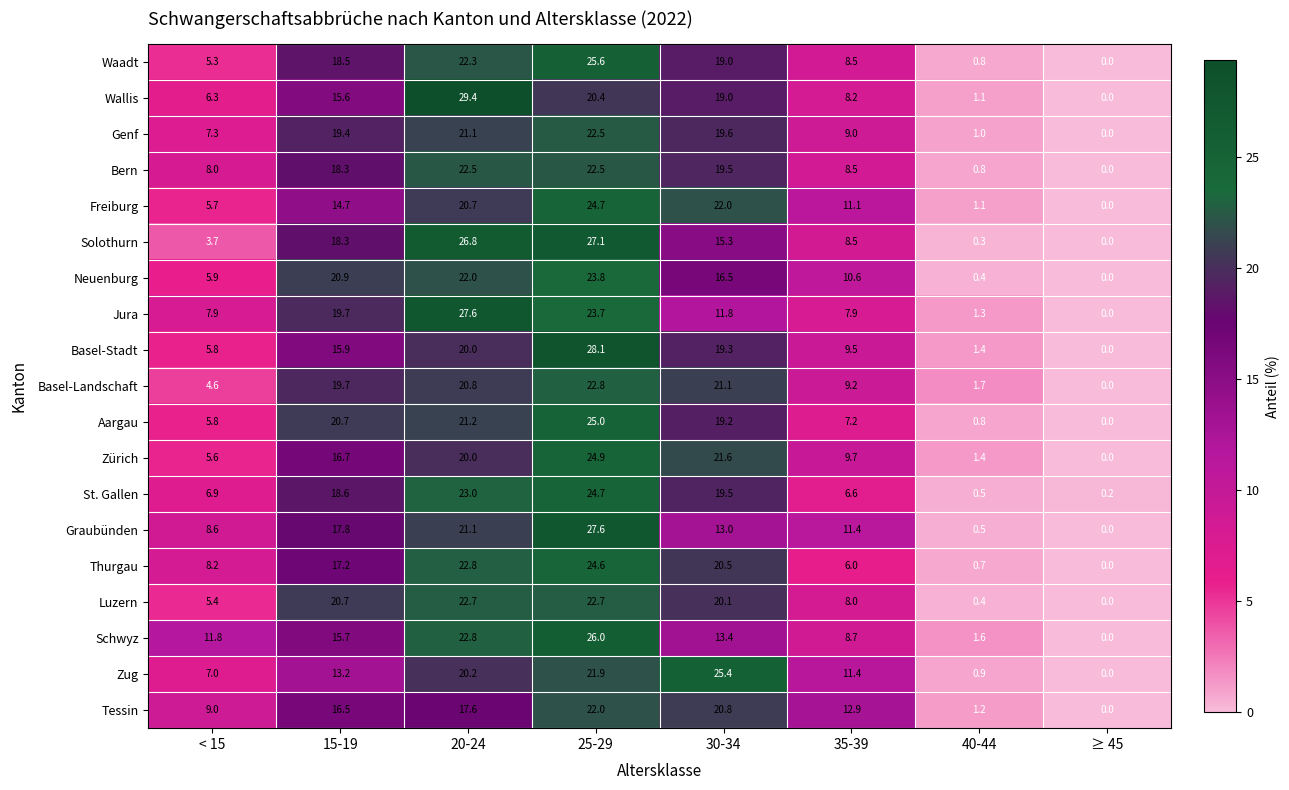

Between 20-24 and 40-44, which series saw the biggest shift?

Wallis